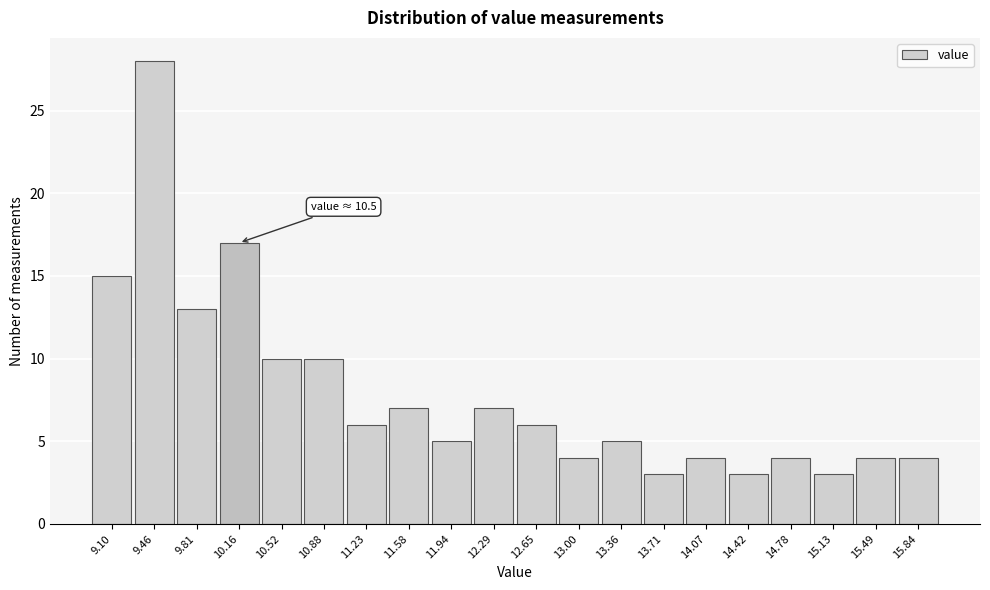

Reading right to left, transcribe all the data shown in this chart.

4	4	3	4	3	4	3	5	4	6	7	5	7	6	10	10	17	13	28	15